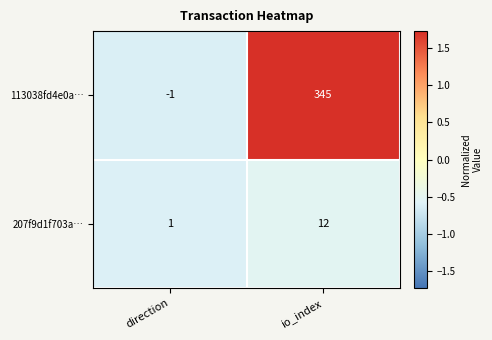

What is the sum of the 207f9d1f703a… values at direction and io_index?

13